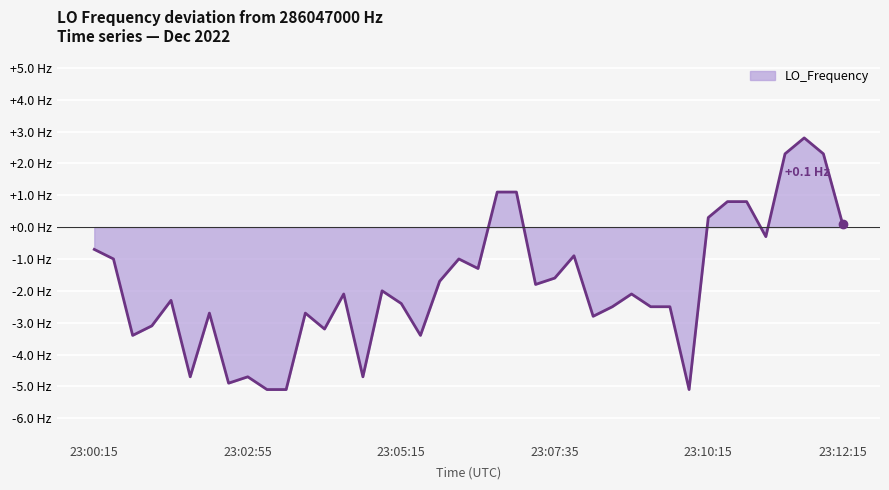

Does the chart have visible grid lines?

Yes